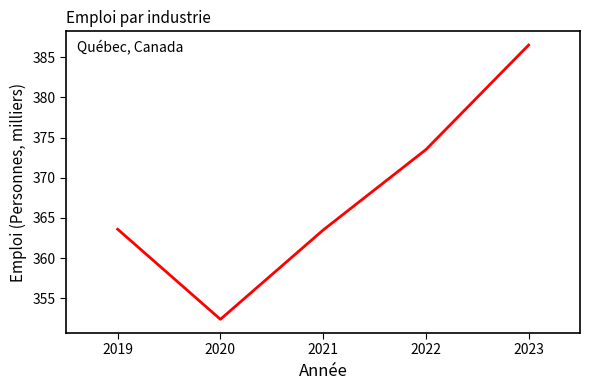

The chart shows a value of 582.9 at 2020. True or false?

False